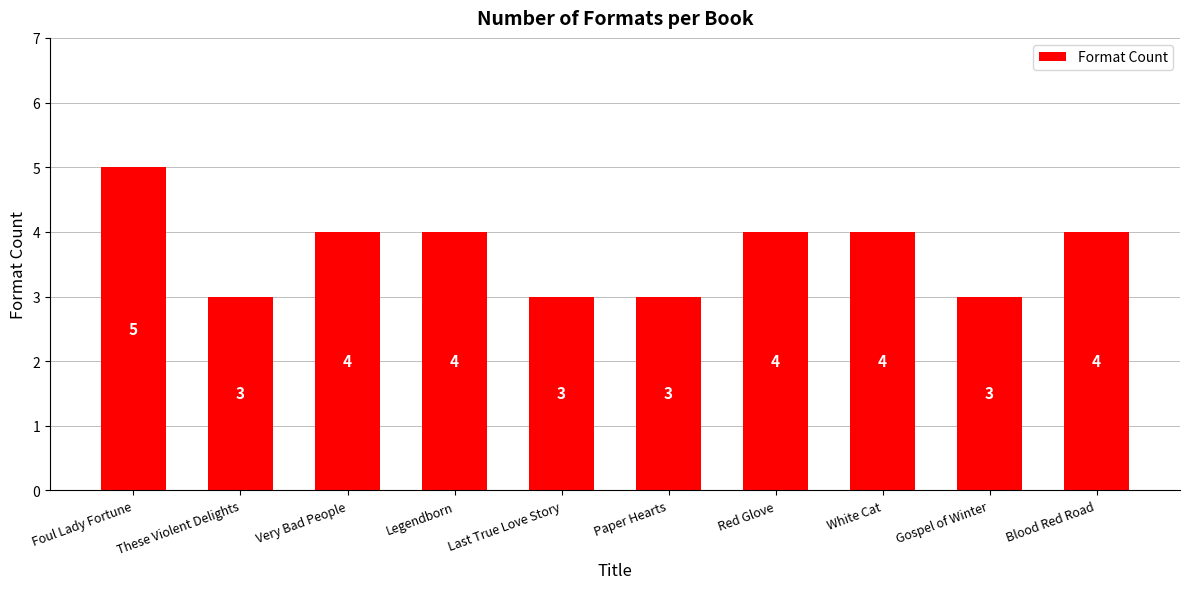

True or false: the data shows 4 at Red Glove.

True